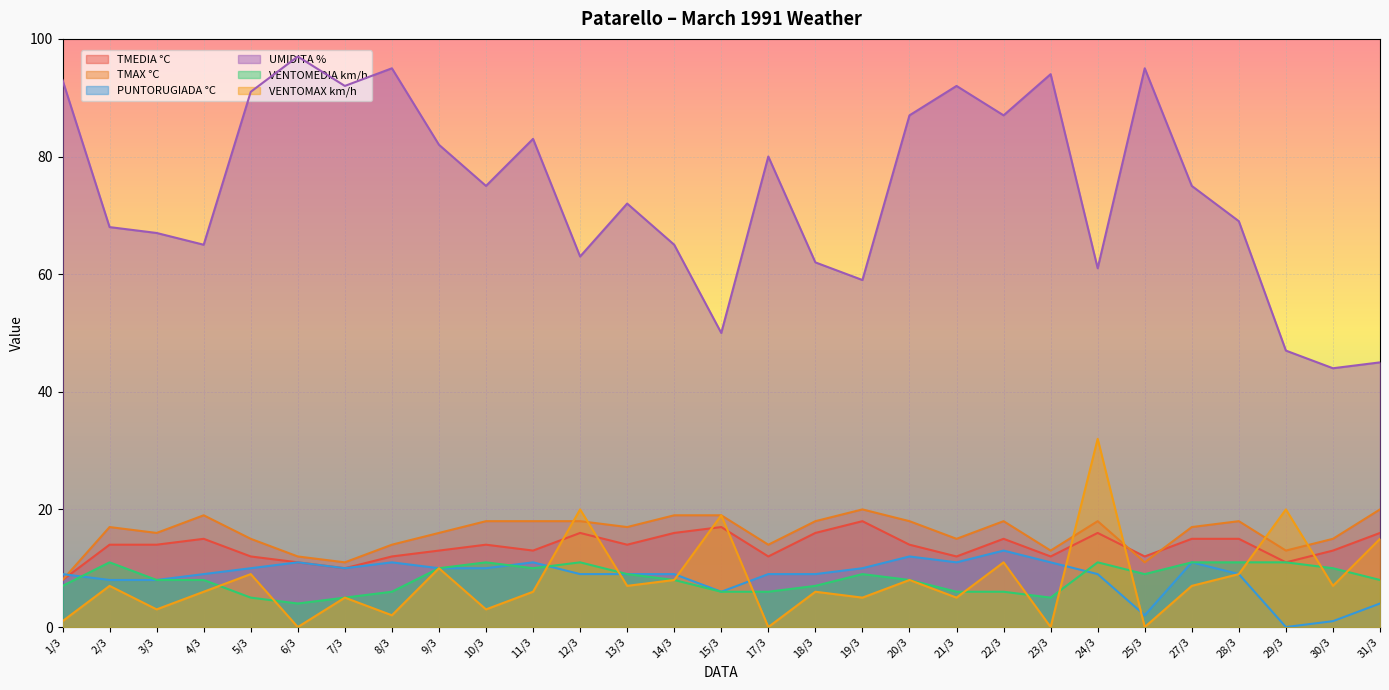

True or false: PUNTORUGIADA °C and TMEDIA °C intersect in this chart.

True